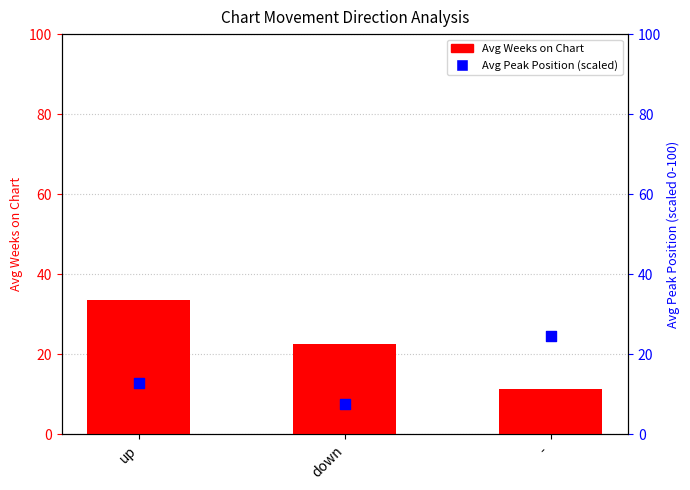

Which series reaches the minimum Y coordinate?

Avg Peak Position (scaled)